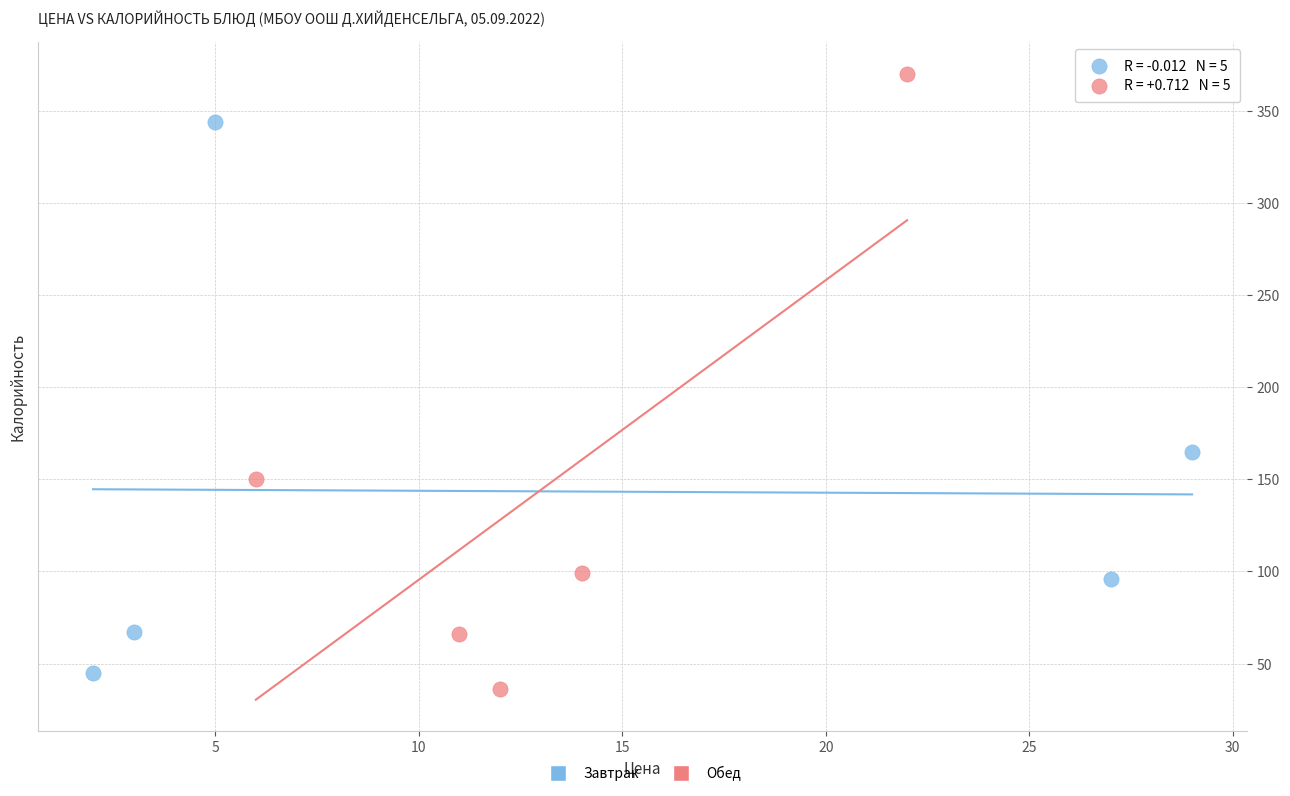

Which series contains the highest Y value?

Обед